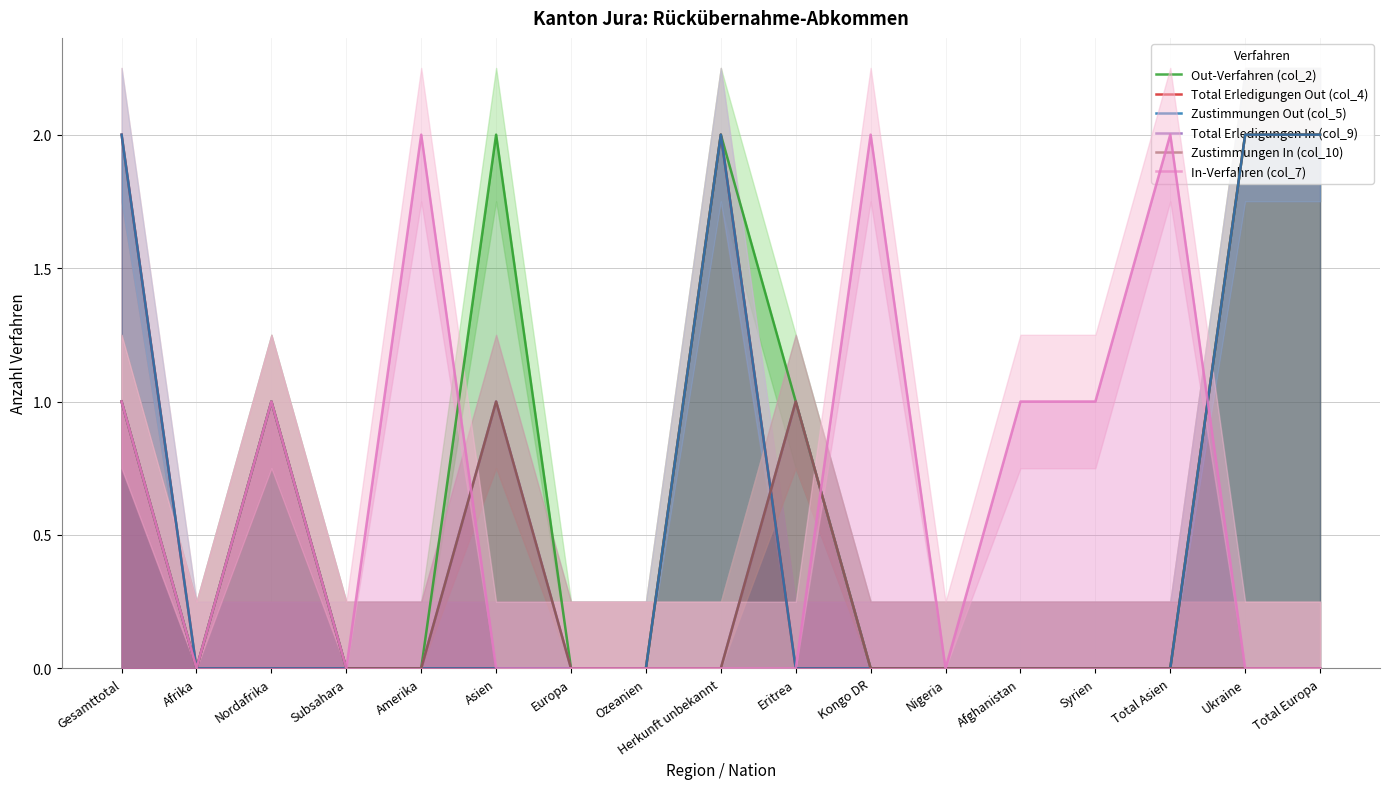

True or false: In-Verfahren (col_7) has a value of 0 at Nigeria.

True